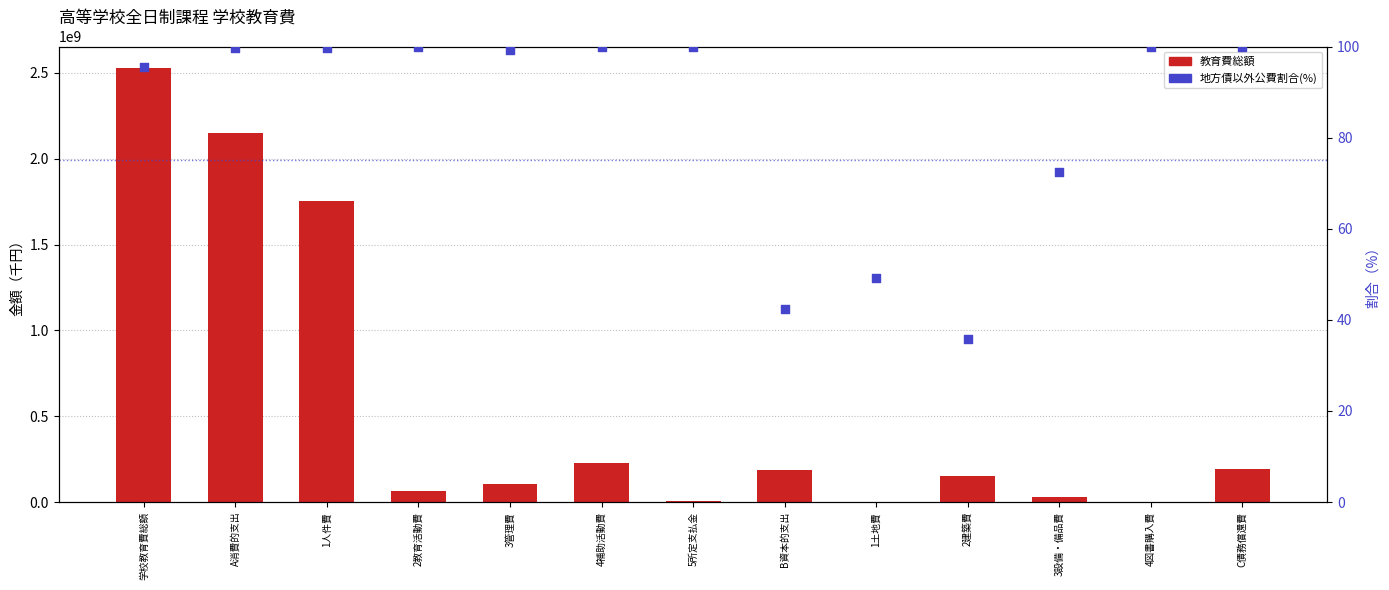

Which series has the largest Y range (max minus min)?

教育費総額